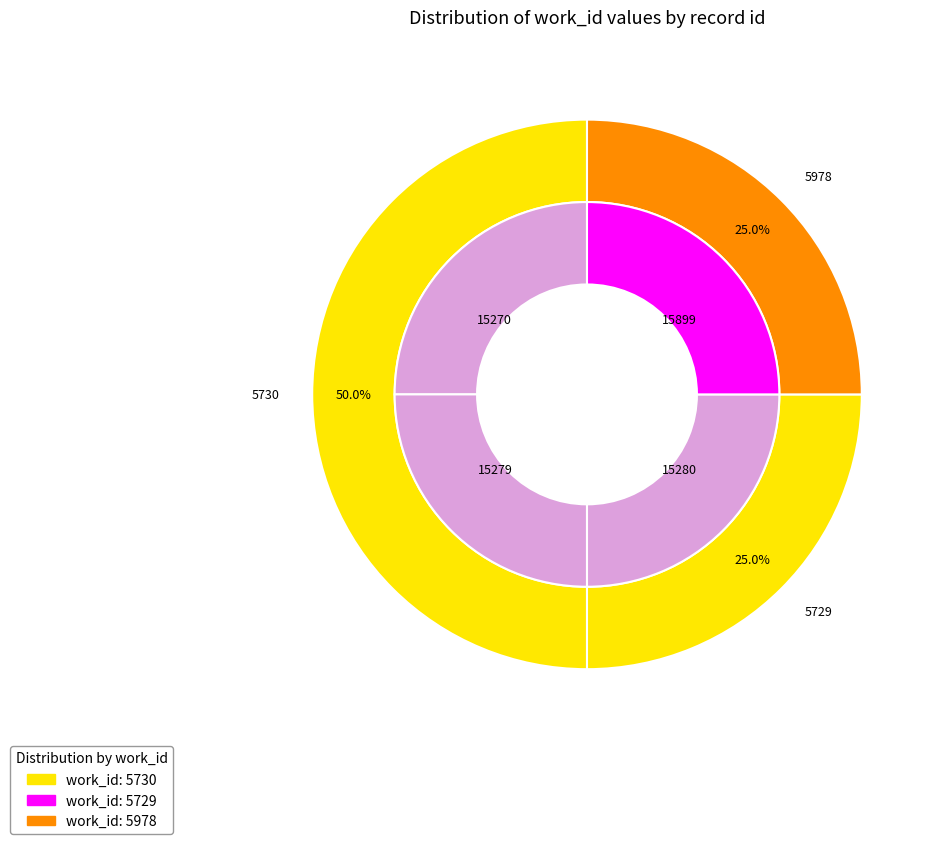

What is the ratio of the value at 15270 to the value at 15280?

1.0